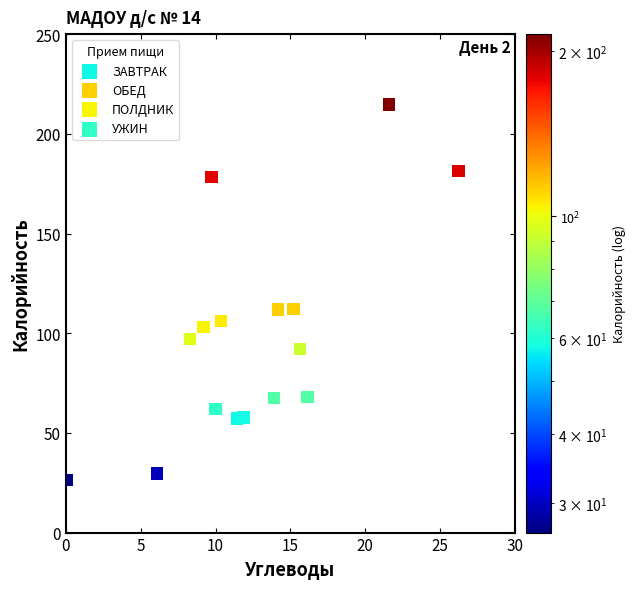

Which series contains the highest Y value?

УЖИН